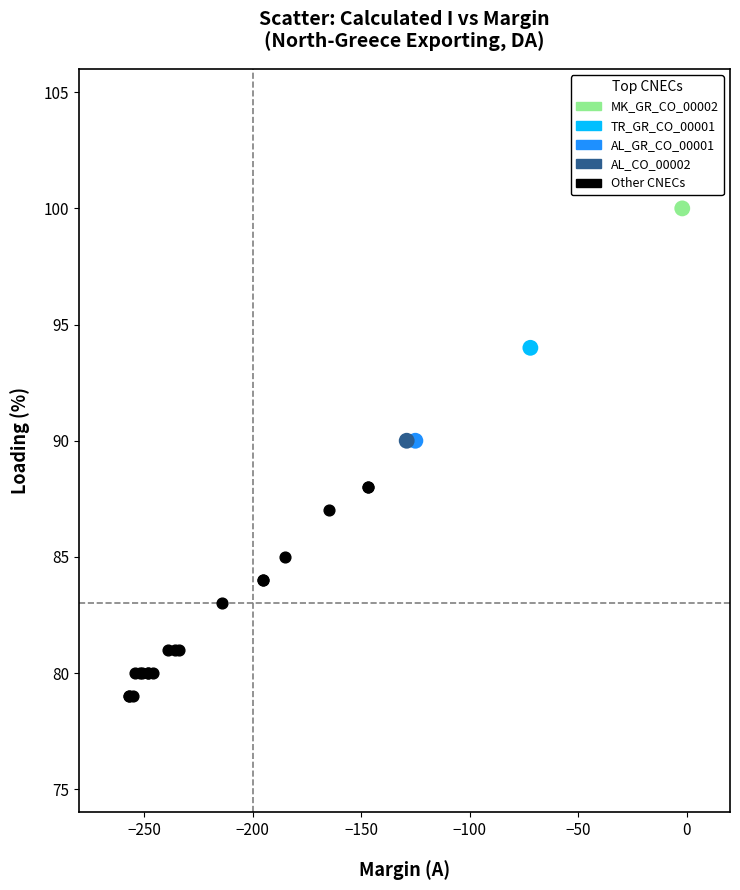

What are all the series names shown in the legend?

MK_GR_CO_00002, TR_GR_CO_00001, AL_GR_CO_00001, AL_CO_00002, Other CNECs